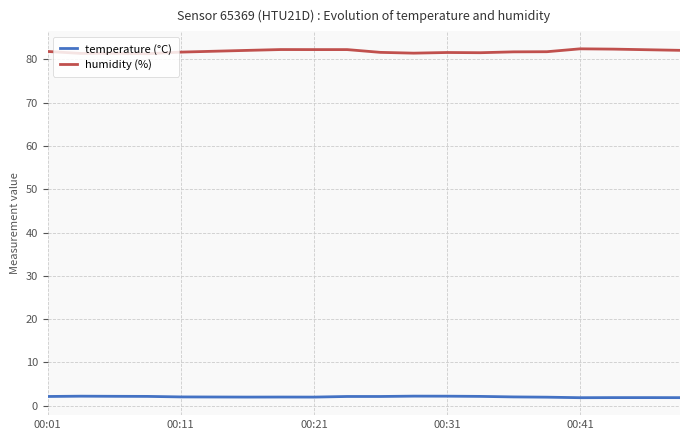

True or false: humidity (%) and temperature (°C) intersect in this chart.

False